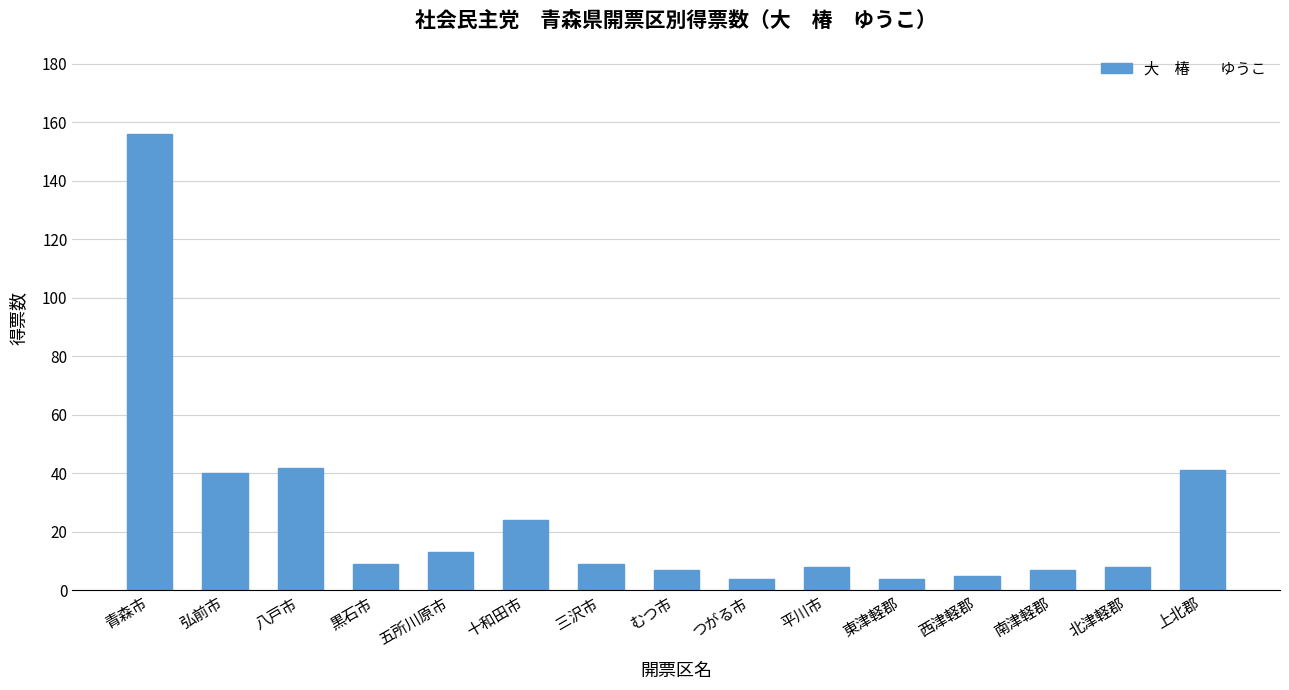

What is the difference between the values at 平川市 and 八戸市?

34